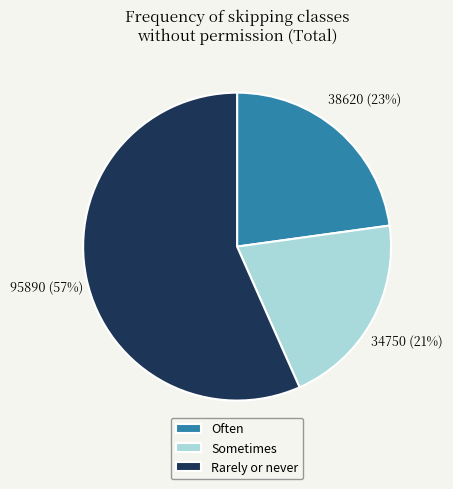

To the nearest percent, what is the difference between the largest and smallest slice percentages?

36%